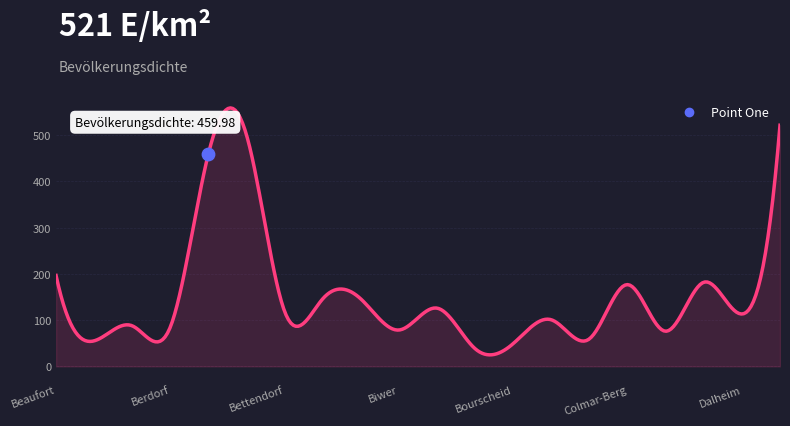

Which has a higher value, Bech or Beckerich?

Beckerich